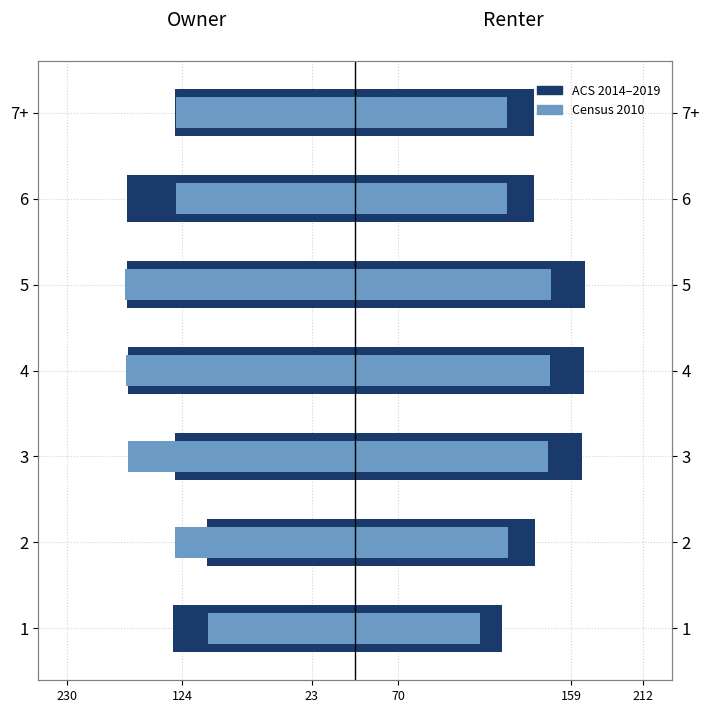

What is the difference between the maximum and minimum values in the ACS 2014–2019 series?

4.9